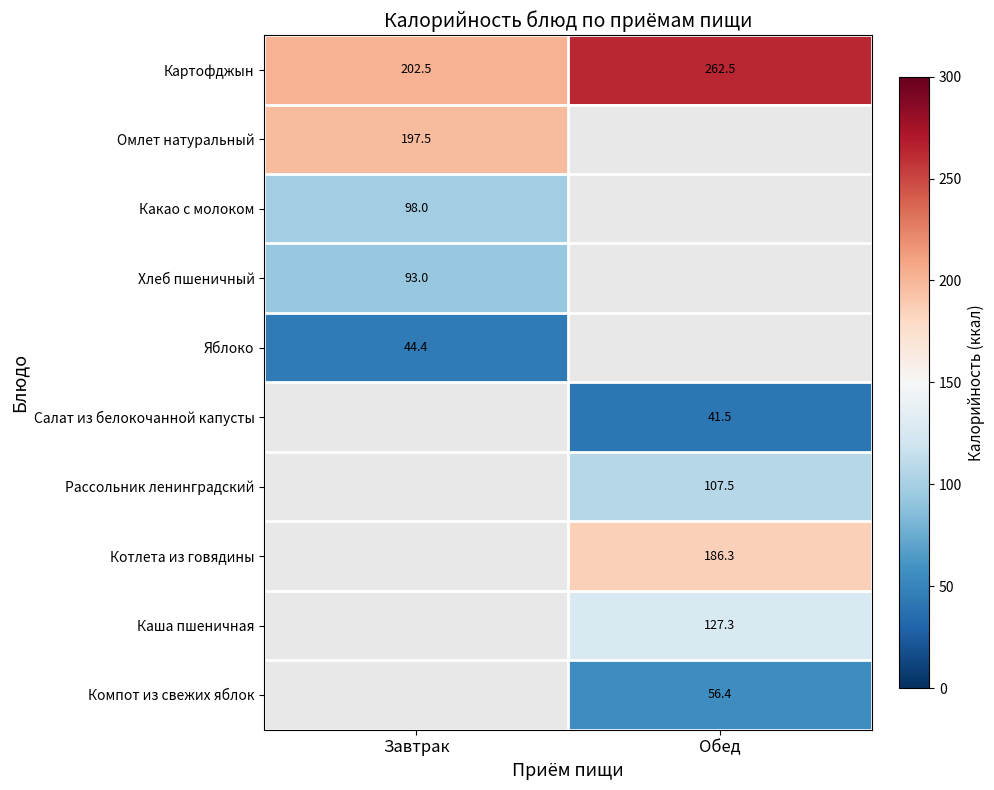

The Картофджын series shows 116.1 at Обед. True or false?

False